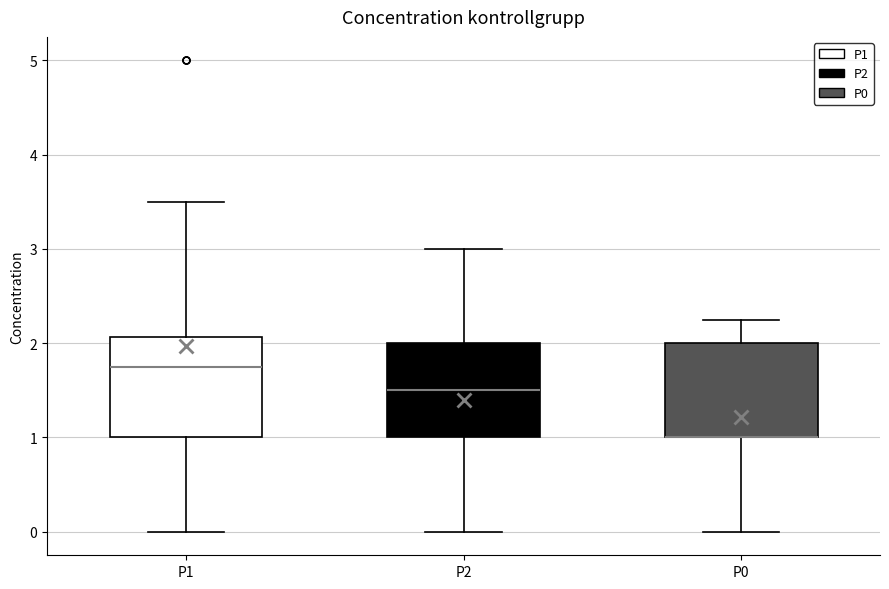

Reading left to right, transcribe this box plot: for each box, give where its median line is, the range the box spans, and where its two whiskers end, as read against the y-axis. The values are not printed on the chart, so give them approximately, as read against the axis.

P1: median 1.8, box 1.0 to 2.1, whiskers 0.0 to 3.5
P2: median 1.5, box 1.0 to 2.0, whiskers 0.0 to 3.0
P0: median 1.0 (drawn on the box's lower edge), box 1.0 to 2.0, whiskers 0.0 to 2.3